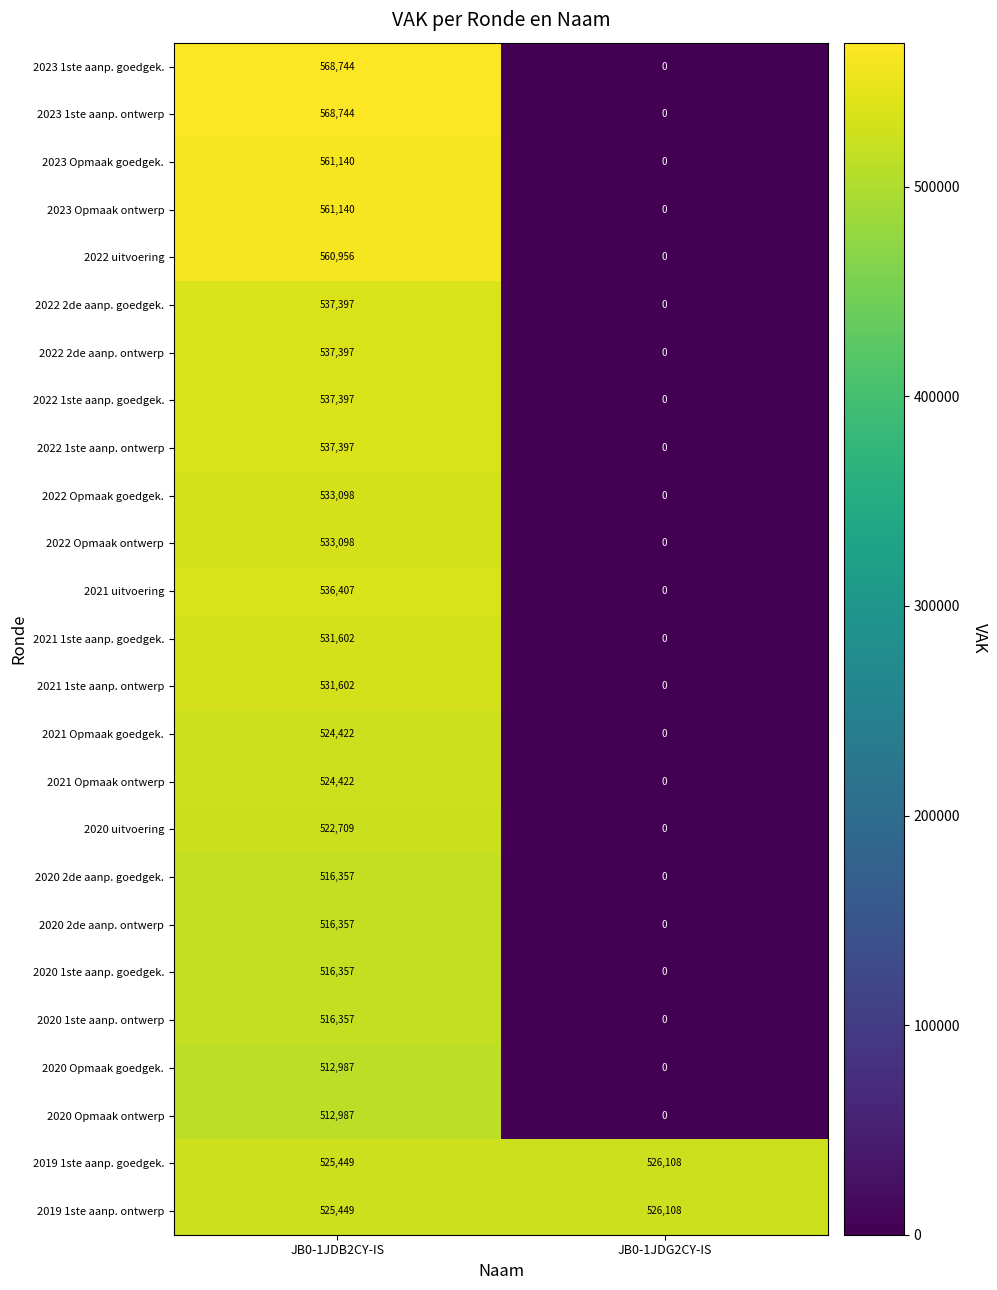

How many categories are shown in the chart?

2